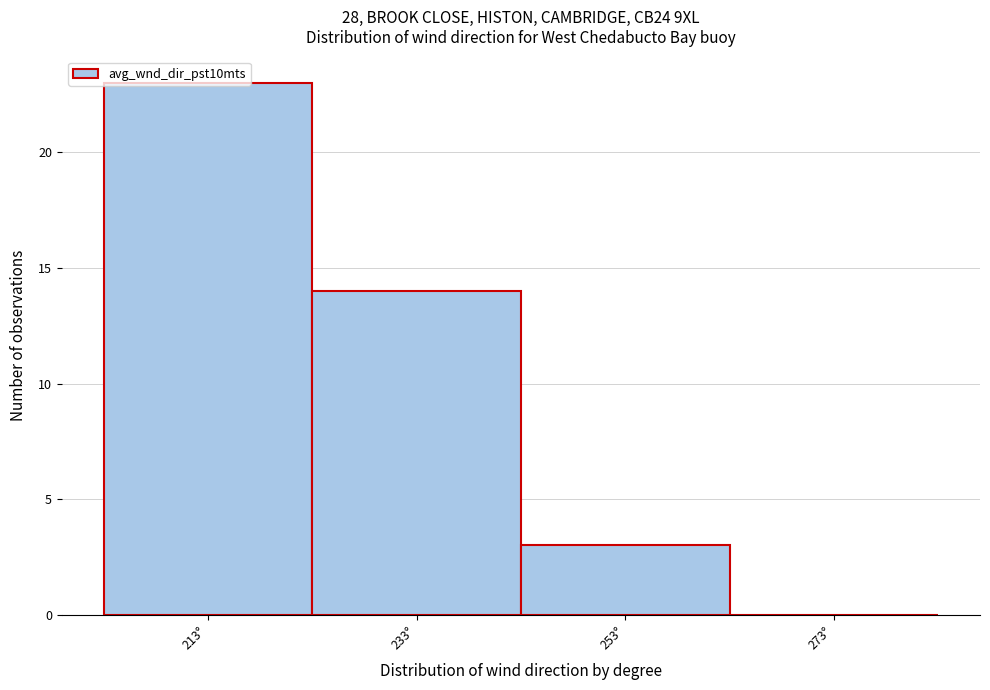

How tall is the bar that spans 243 to 263 on the x-axis? Neither the bar edges nor the heights are printed on the chart, so give them approximately, as read against the axes.

3